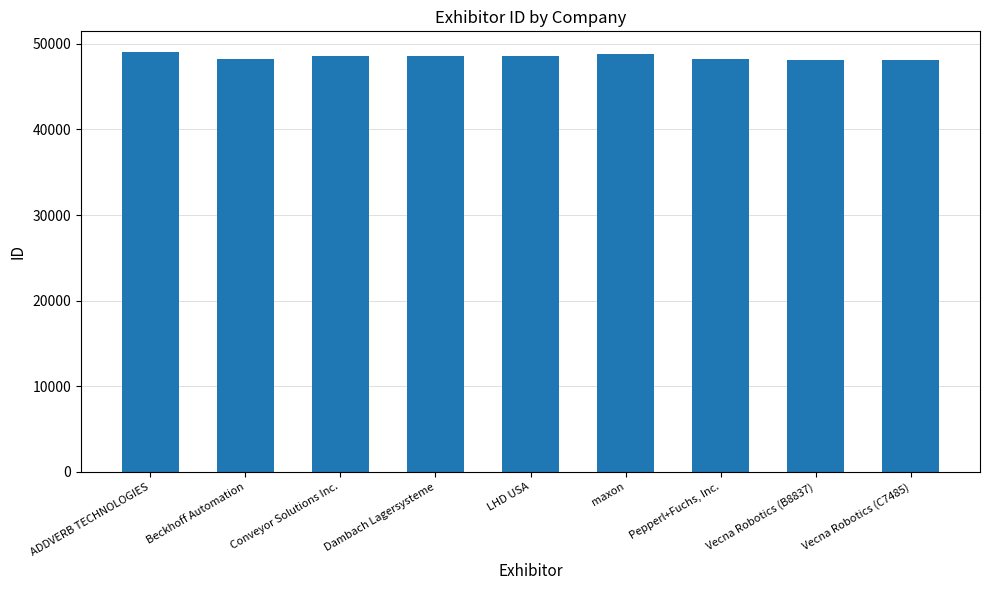

Is it true that the value at Vecna Robotics (C7485) is 48154?

True